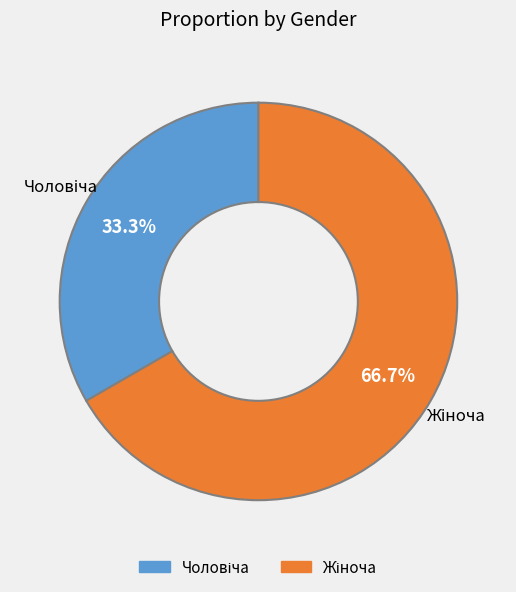

Is there a majority slice in this chart?

Yes